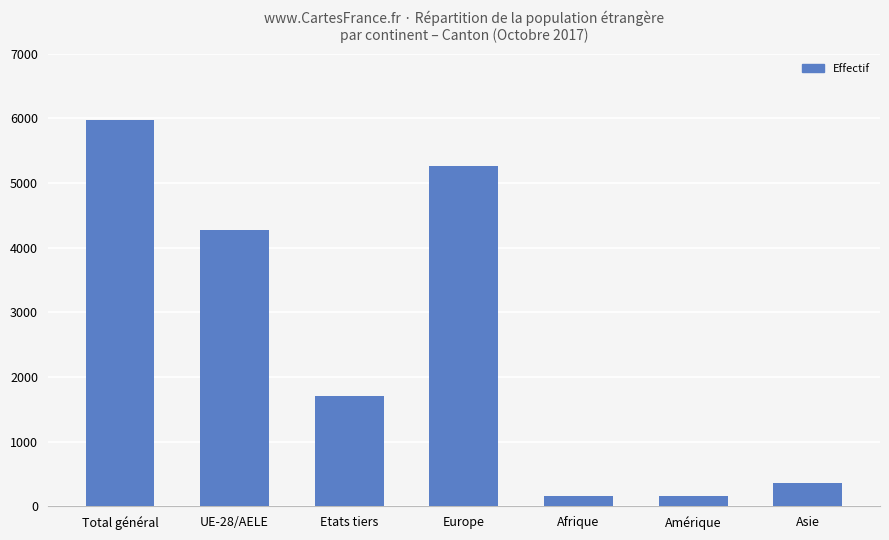

How many data points are less than 1698?

3